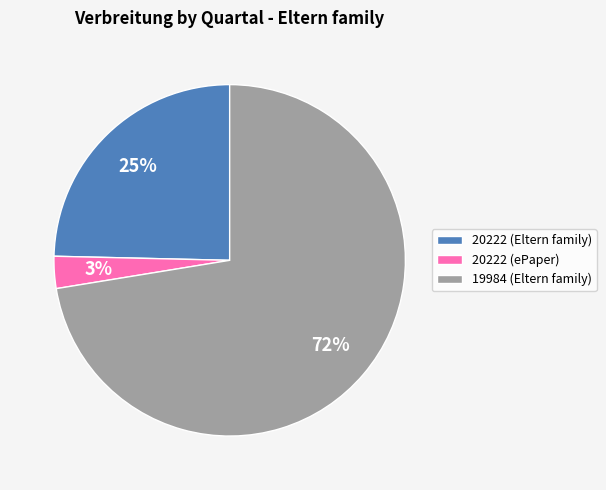

Which slice represents more than half of the pie?

19984 (Eltern family)